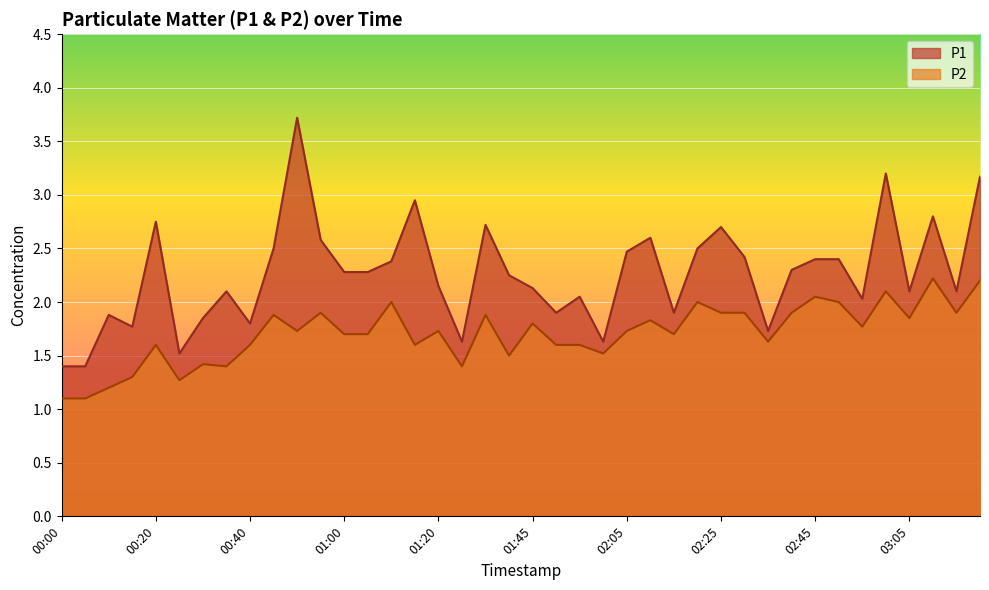

What is the difference between the maximum and minimum values in the P2 series?

1.1